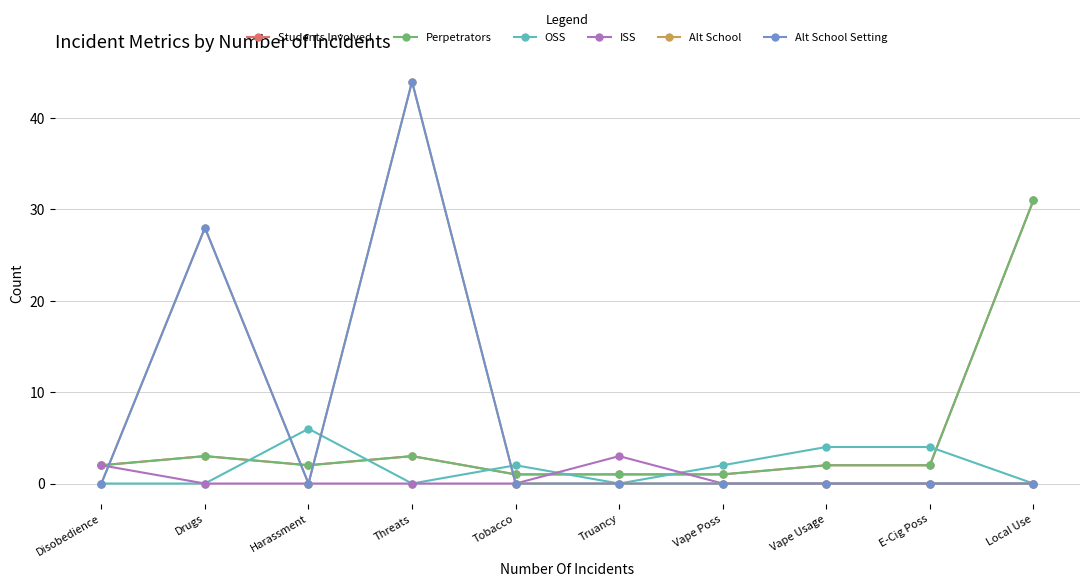

Reading right to left, extract all data points from this chart.

Students Involved: Local Use=31	E-Cig Poss=2	Vape Usage=2	Vape Poss=1	Truancy=1	Tobacco=1	Threats=3	Harassment=2	Drugs=3	Disobedience=2
Perpetrators: Local Use=31	E-Cig Poss=2	Vape Usage=2	Vape Poss=1	Truancy=1	Tobacco=1	Threats=3	Harassment=2	Drugs=3	Disobedience=2
OSS: Local Use=0	E-Cig Poss=4	Vape Usage=4	Vape Poss=2	Truancy=0	Tobacco=2	Threats=0	Harassment=6	Drugs=0	Disobedience=0
ISS: Local Use=0	E-Cig Poss=0	Vape Usage=0	Vape Poss=0	Truancy=3	Tobacco=0	Threats=0	Harassment=0	Drugs=0	Disobedience=2
Alt School: Local Use=0	E-Cig Poss=0	Vape Usage=0	Vape Poss=0	Truancy=0	Tobacco=0	Threats=44	Harassment=0	Drugs=28	Disobedience=0
Alt School Setting: Local Use=0	E-Cig Poss=0	Vape Usage=0	Vape Poss=0	Truancy=0	Tobacco=0	Threats=44	Harassment=0	Drugs=28	Disobedience=0